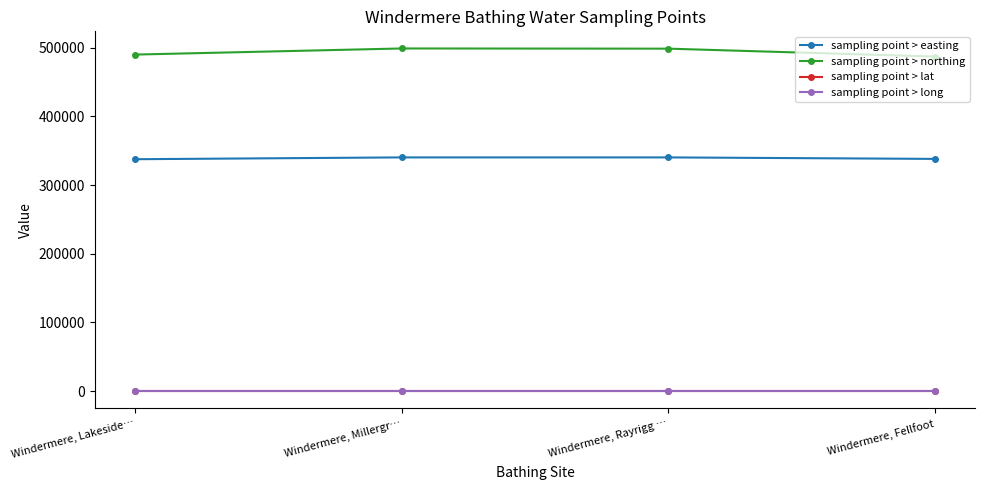

What is the difference between the maximum and second lowest values in the sampling point > easting series?

2188.0